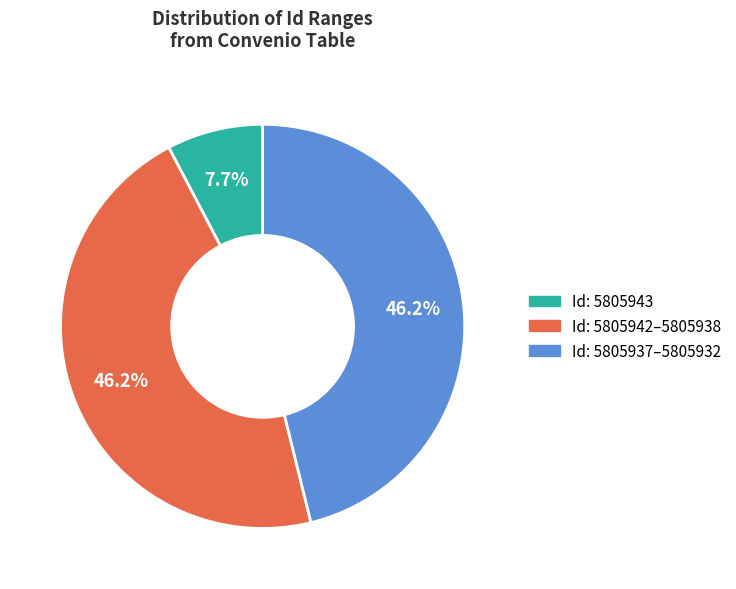

Does any single category account for the majority?

No